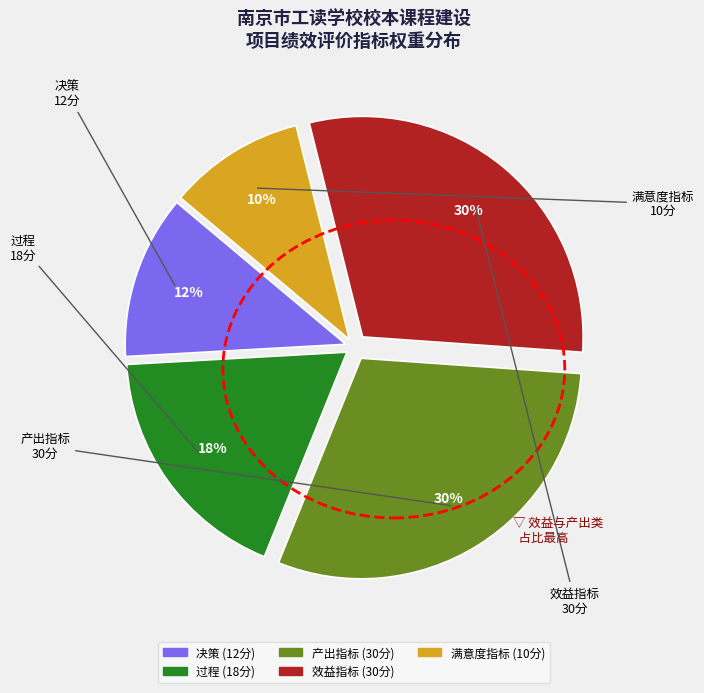

What is the smallest slice in the pie chart?

满意度指标